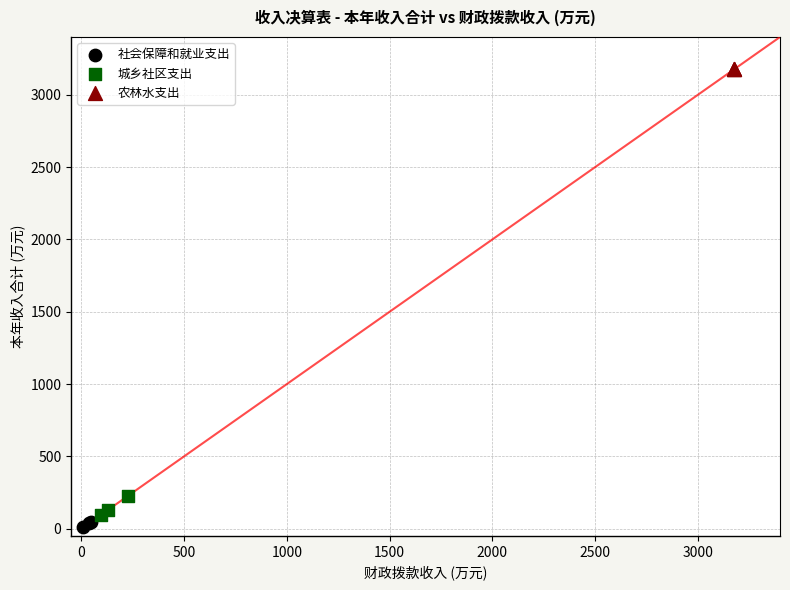

What are all the series names shown in the legend?

社会保障和就业支出, 城乡社区支出, 农林水支出